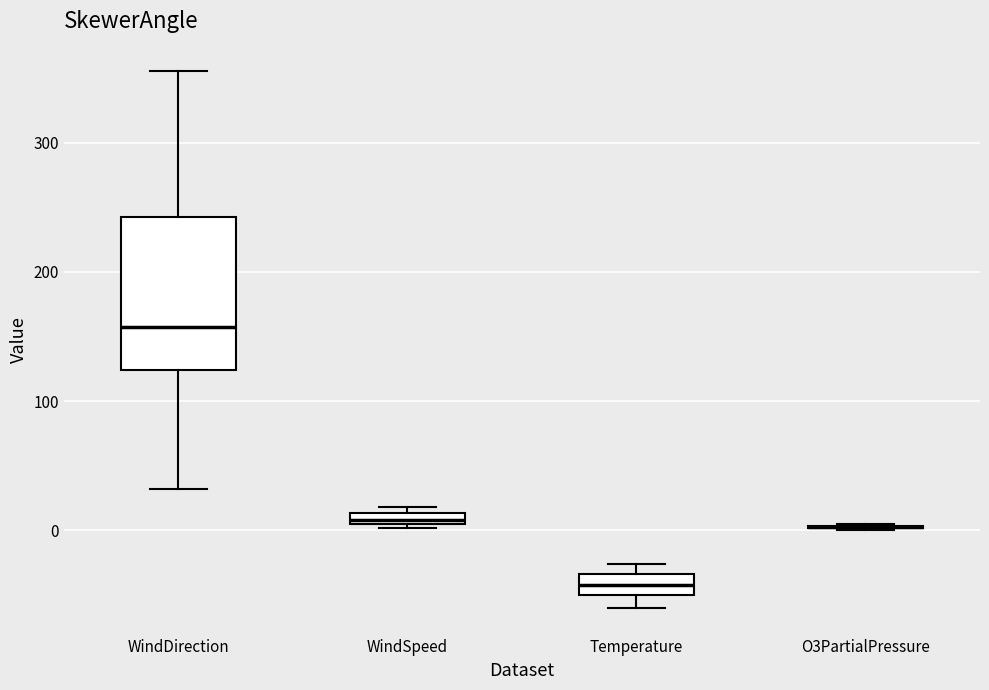

Comparing the boxes themselves (not the whiskers), which one is the tallest?

WindDirection